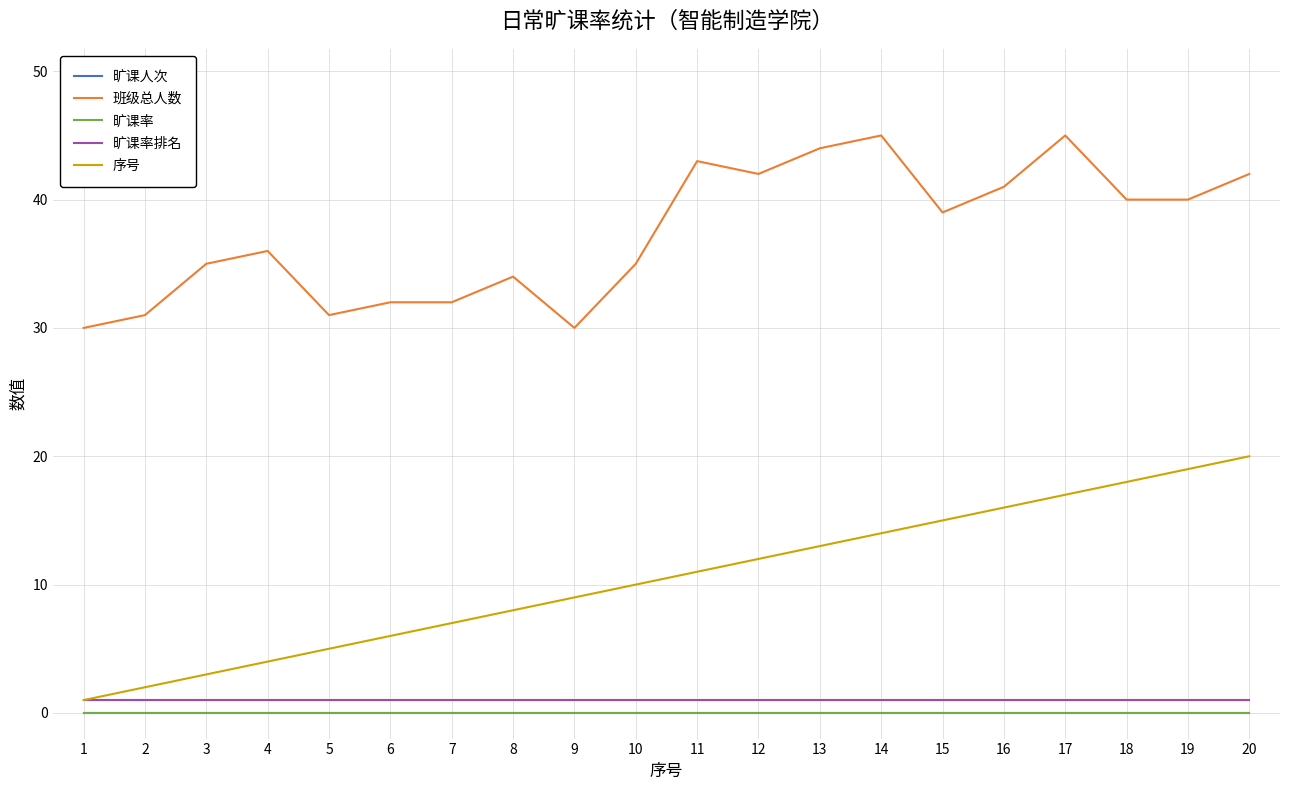

Is this an area chart (filled region under the line)?

No